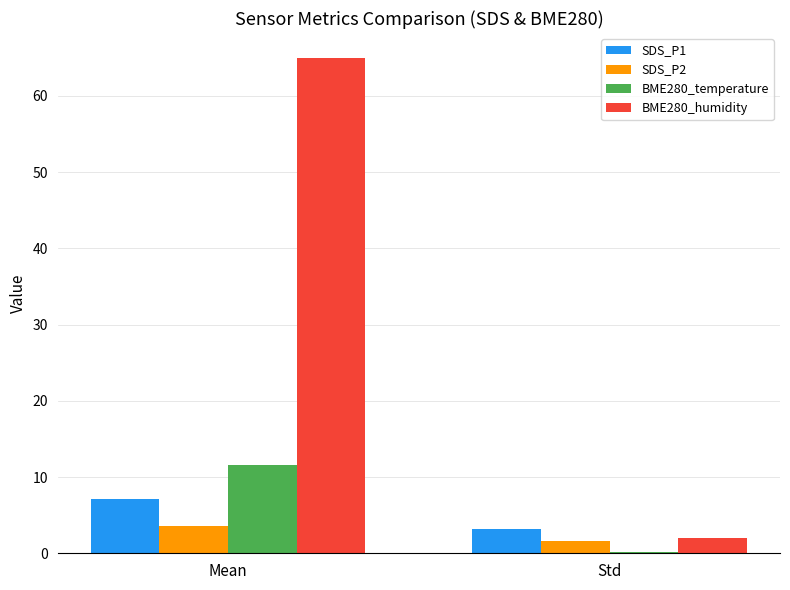

What is the maximum value for BME280_humidity?

65.0